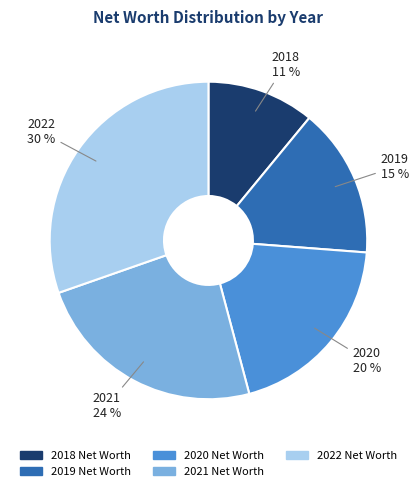

Does any single category account for the majority?

No